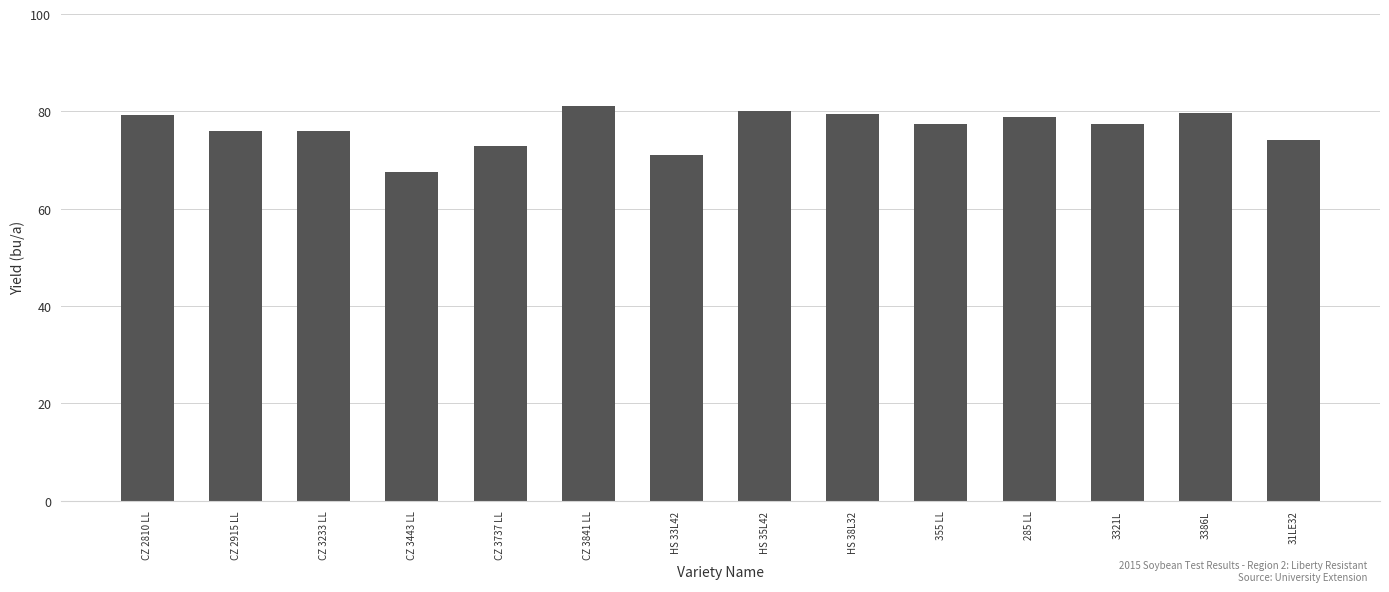

The value at CZ 3443 LL is 38.0. True or false?

False